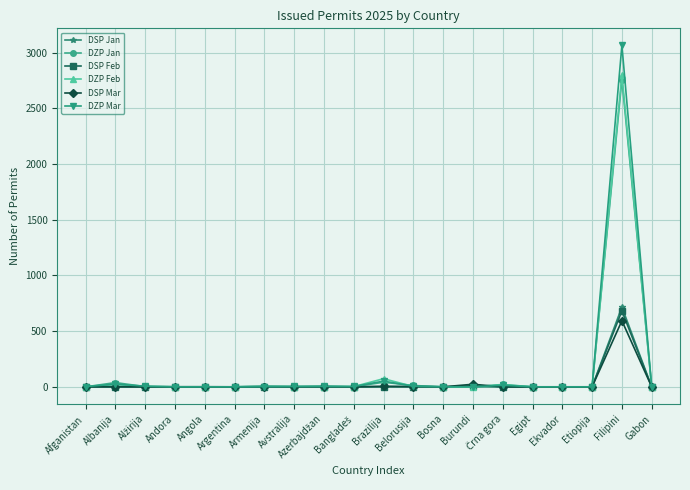

At which category is the sum across all series the highest?

Filipini